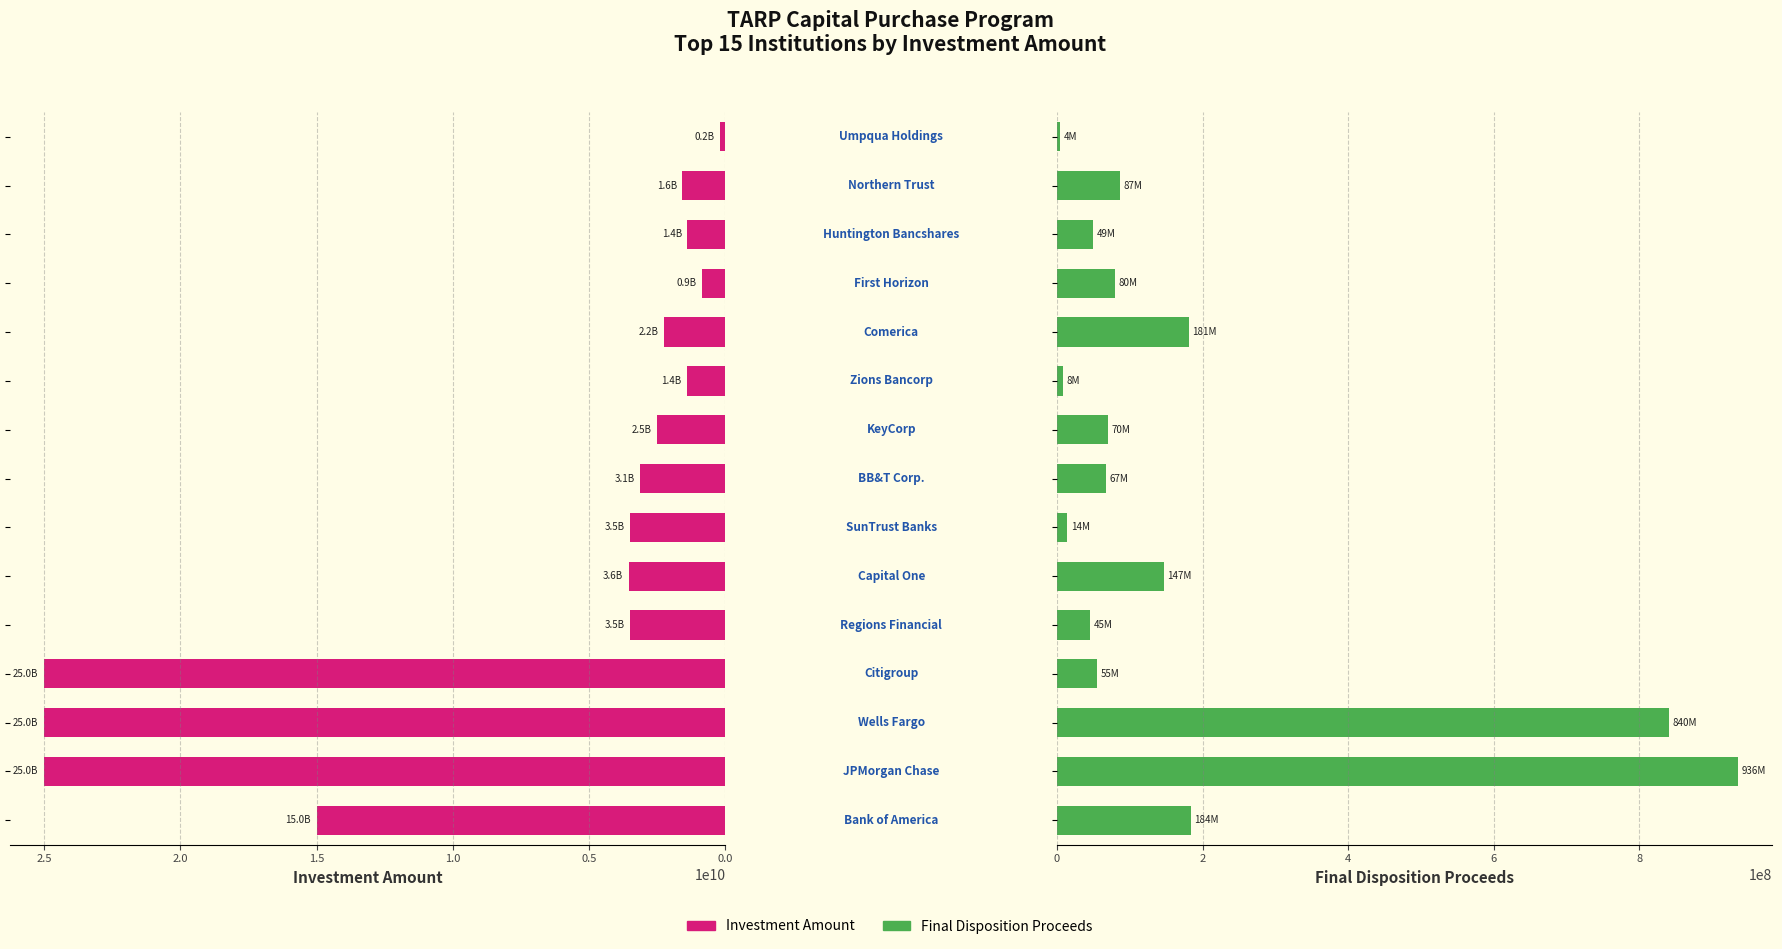

How many data points in Final Disposition Proceeds are above 70000000?

7